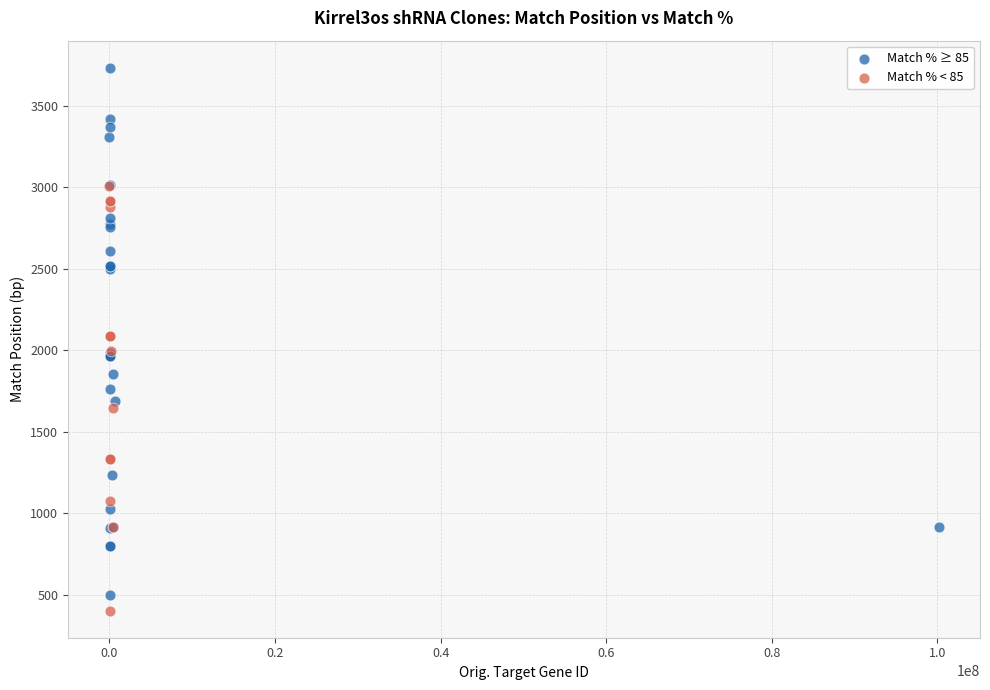

Which series has the largest Y range (max minus min)?

Match % ≥ 85